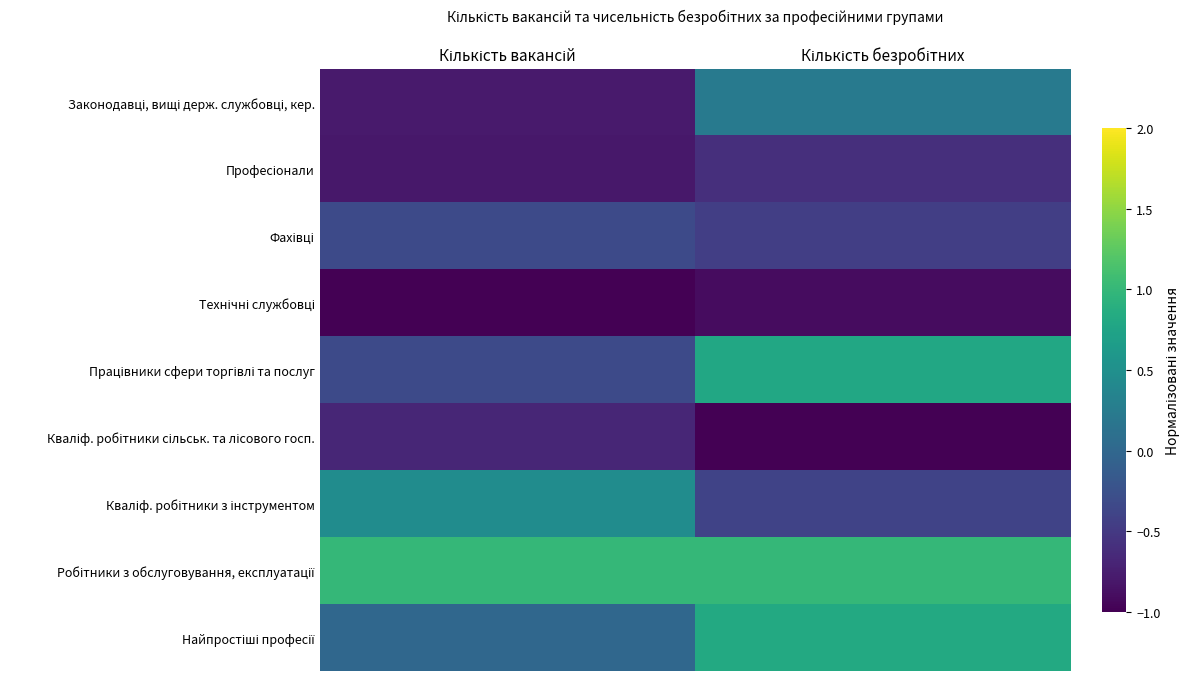

At which category is the sum across all series the highest?

Кількість безробітних